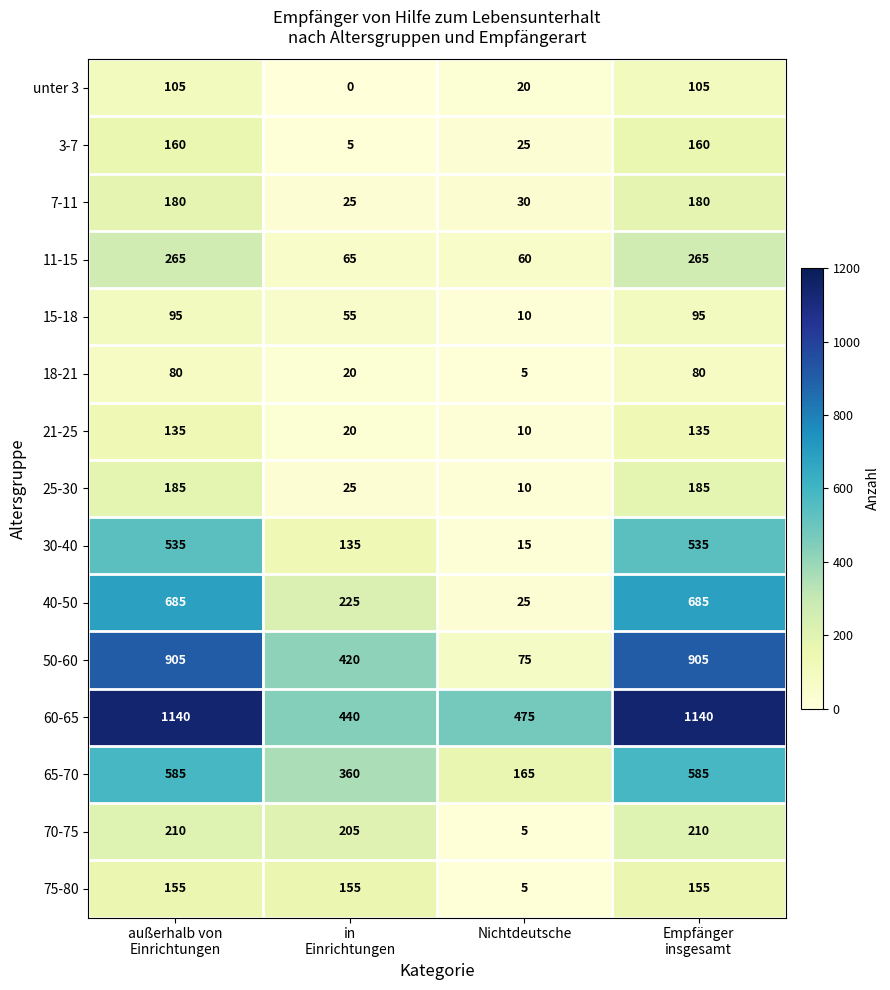

What is the total value across all series at Empfänger
insgesamt?

5420